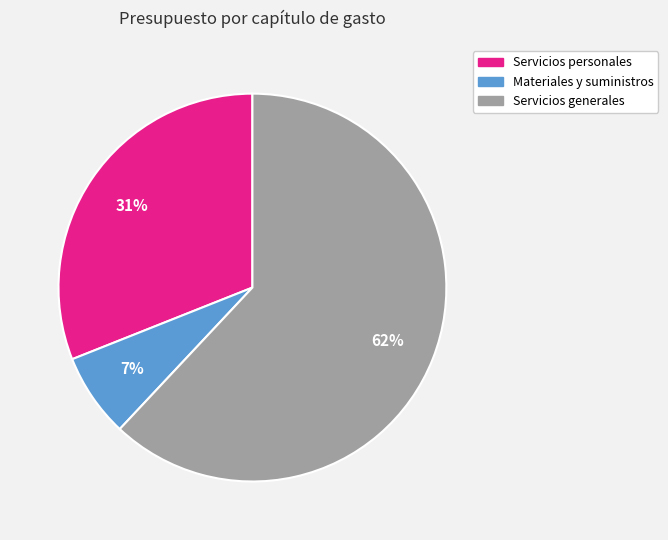

To the nearest percent, what is the combined percentage of Servicios personales and Materiales y suministros?

38%